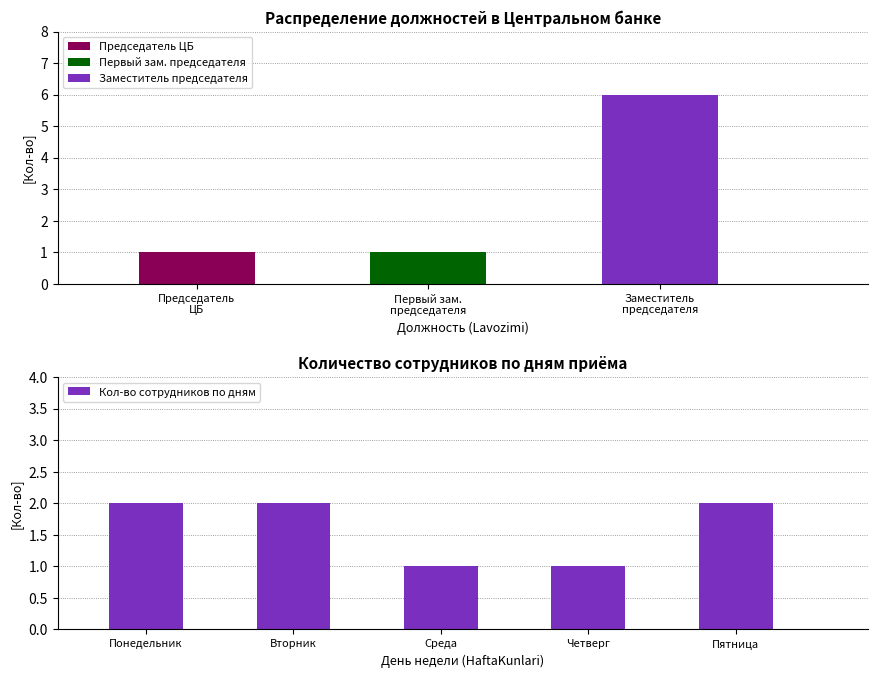

Between Четверг and Вторник, which is larger?

Вторник